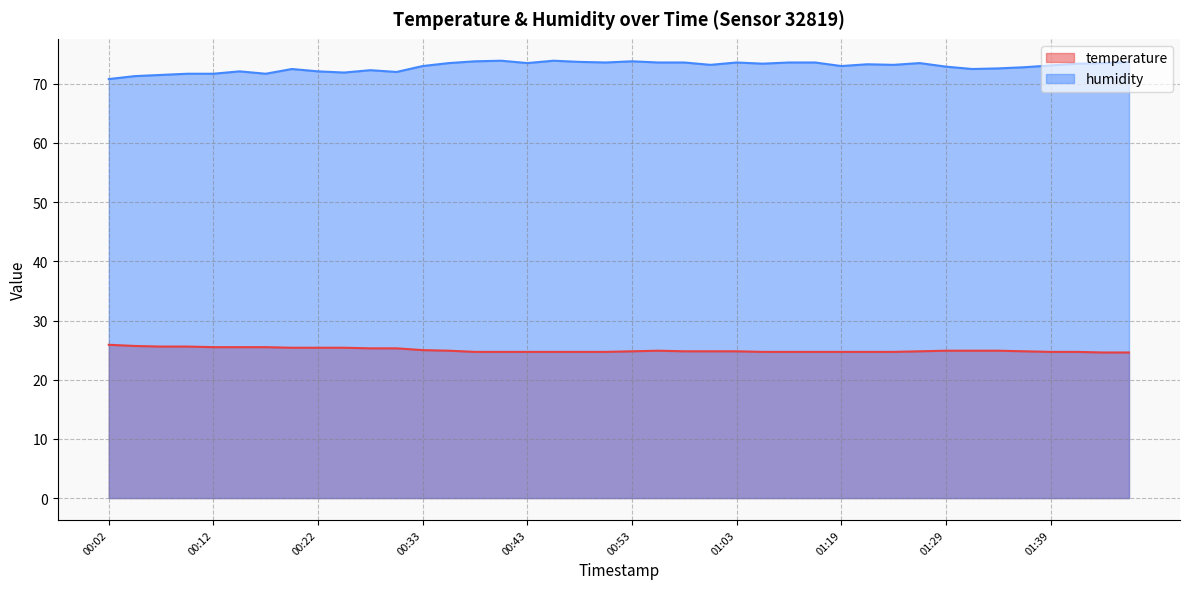

Reading left to right, what are all the values shown in this chart?

temperature: 25.9	25.7	25.6	25.6	25.5	25.5	25.5	25.4	25.4	25.4	25.3	25.3	25.0	24.9	24.7	24.7	24.7	24.7	24.7	24.7	24.8	24.9	24.8	24.8	24.8	24.7	24.7	24.7	24.7	24.7	24.7	24.8	24.9	24.9	24.9	24.8	24.7	24.7	24.6	24.6
humidity: 70.8	71.3	71.5	71.7	71.7	72.1	71.7	72.5	72.1	71.9	72.3	72.0	73.0	73.5	73.8	73.9	73.5	73.9	73.7	73.6	73.8	73.6	73.6	73.2	73.6	73.4	73.6	73.6	73.0	73.3	73.2	73.5	72.9	72.5	72.6	72.8	73.1	73.4	73.5	73.7